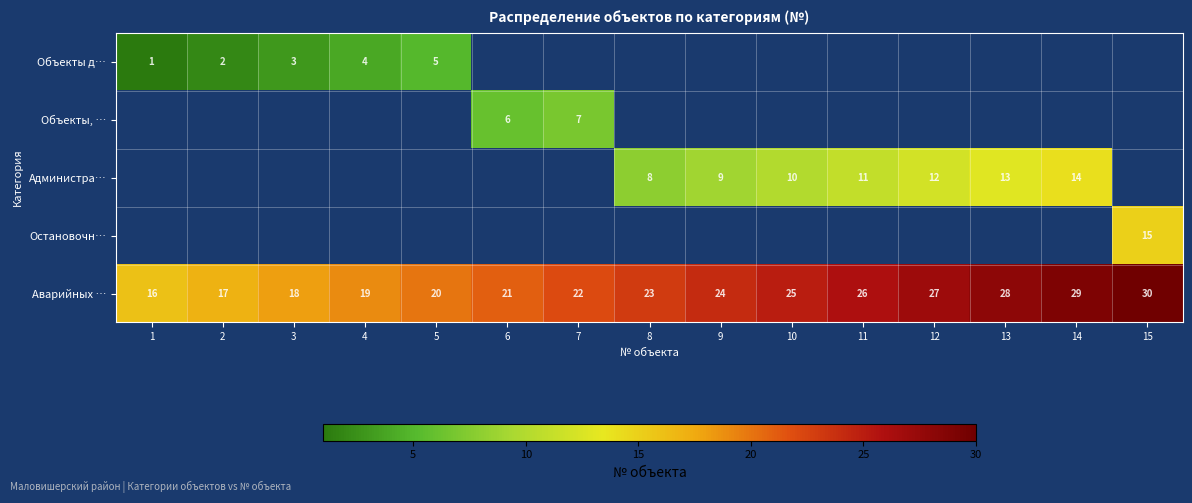

At which label does Аварийных … reach its peak?

15